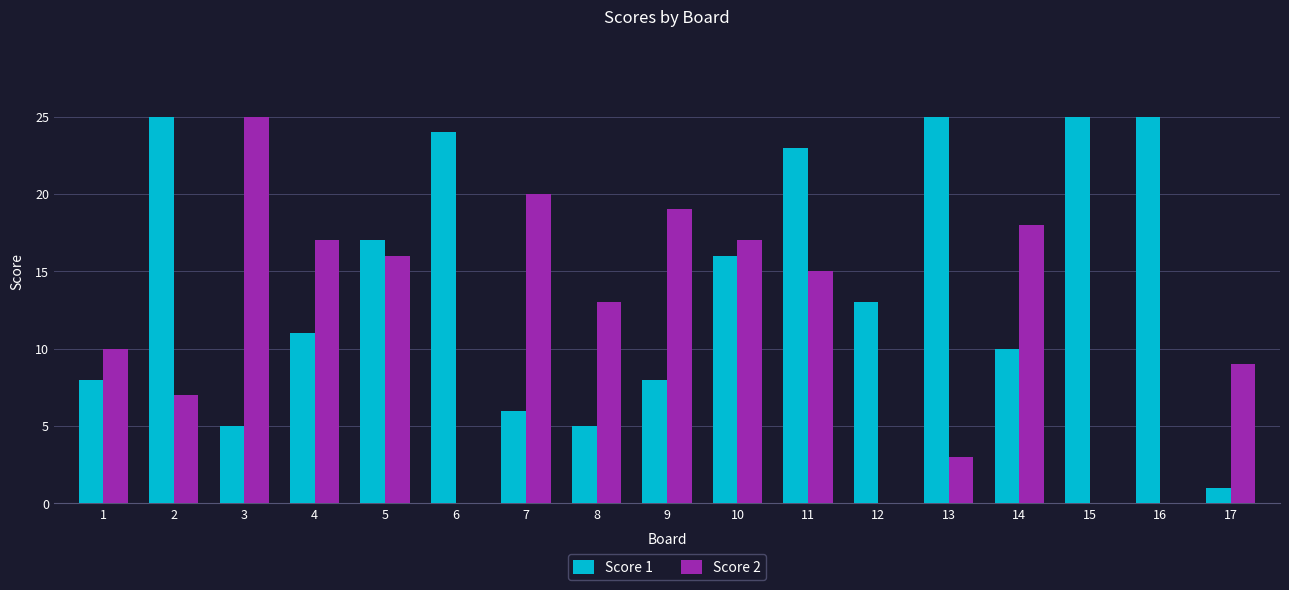

Does the chart contain stacked bars?

No